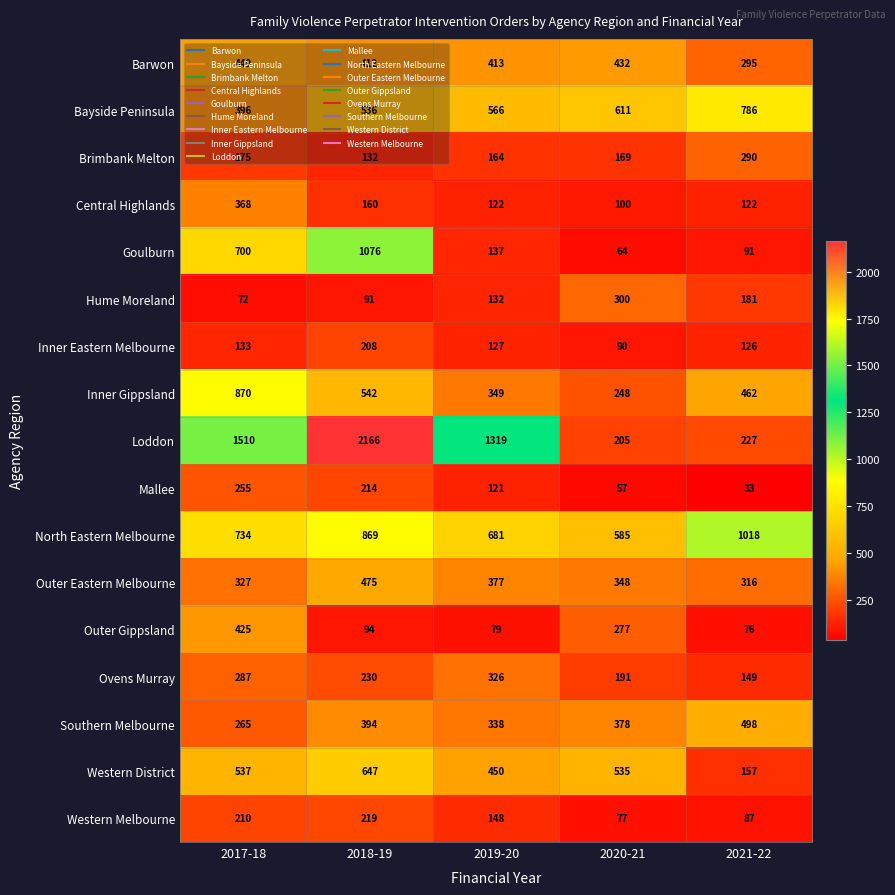

Read the Inner Gippsland value at 2017-18, to the nearest 50.

850